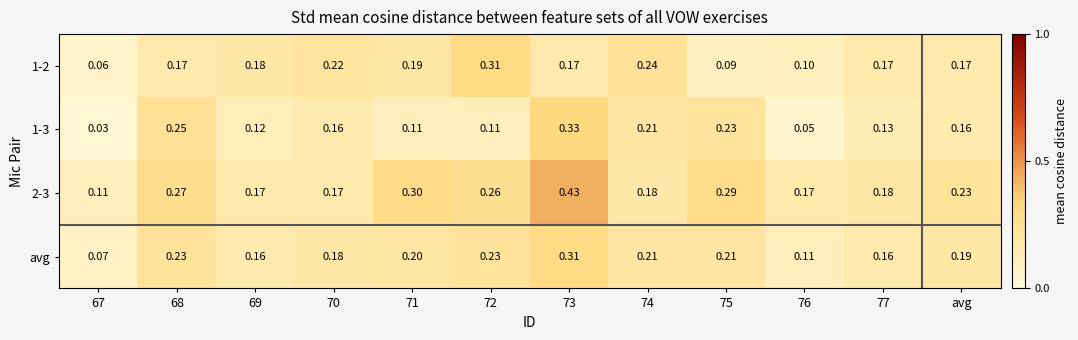

Which label corresponds to the largest value in the chart?

73